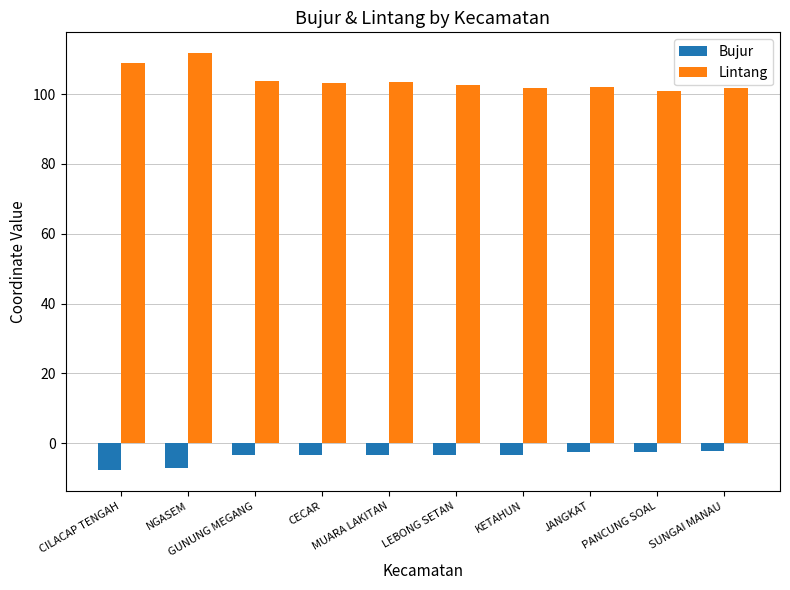

What is the lowest value of the Bujur series?

-7.7